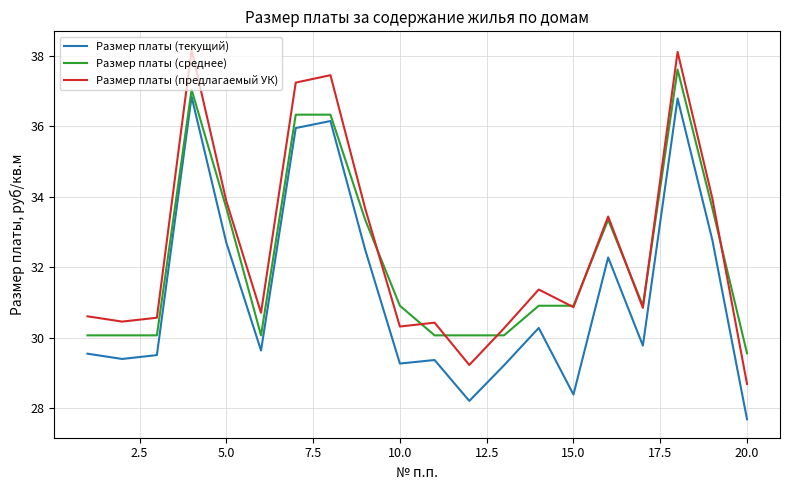

List the series in order of their peak value, lowest first.

Размер платы (текущий), Размер платы (среднее), Размер платы (предлагаемый УК)